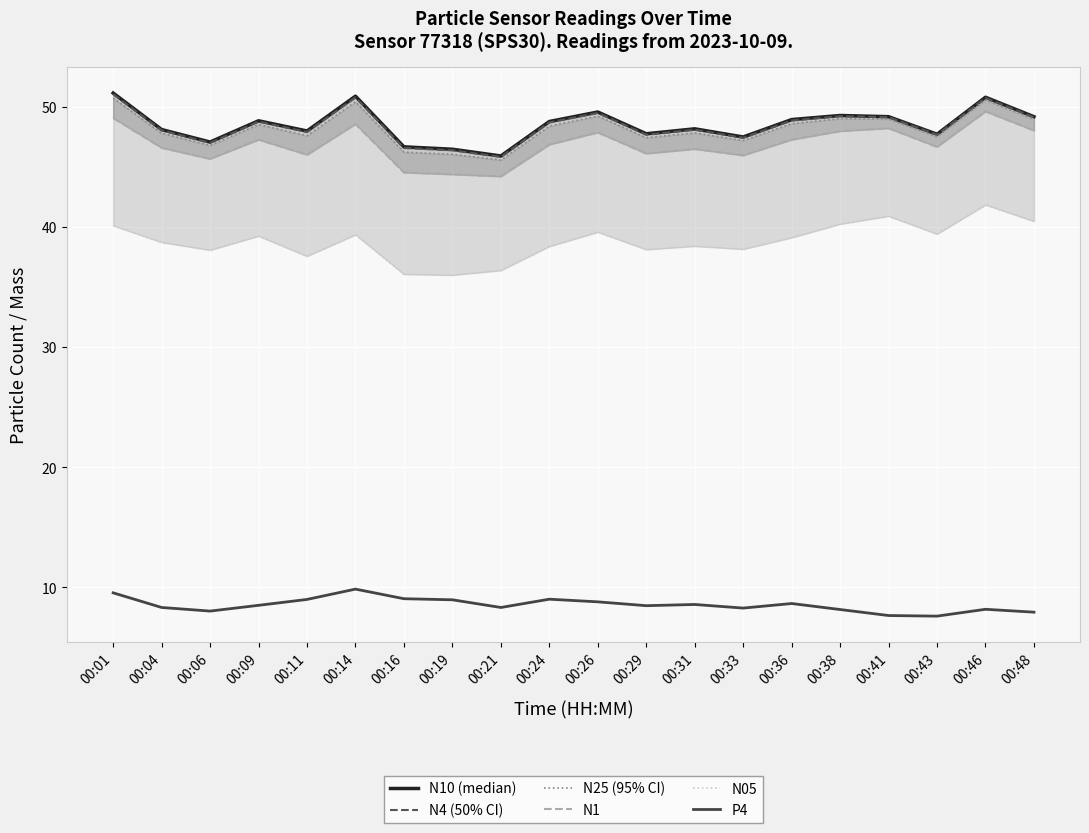

What is the sum of the P4 values at 00:26 and 00:43?

16.4